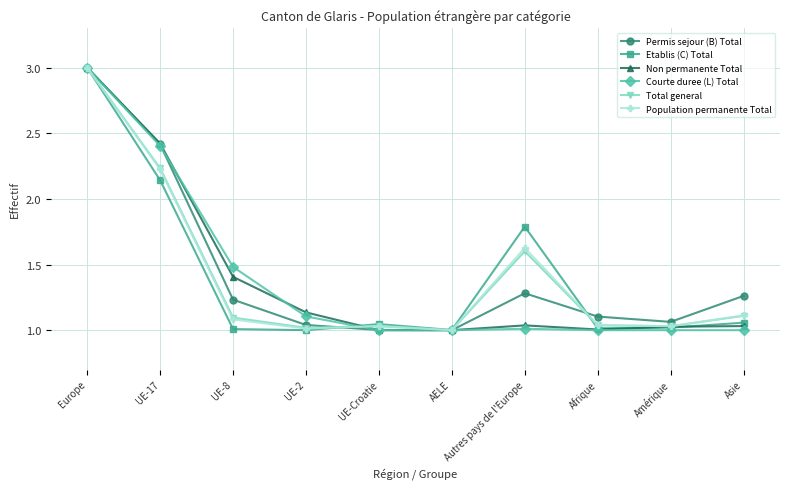

At which category is the sum across all series the highest?

Europe